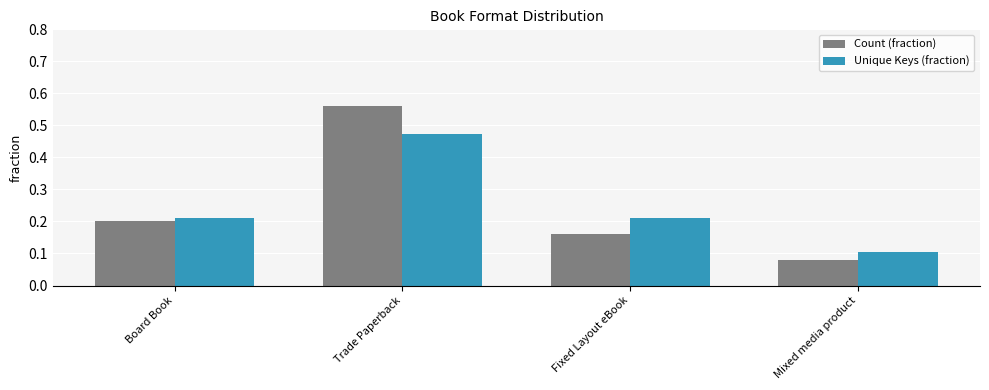

At how many categories does at least one series exceed 0?

4